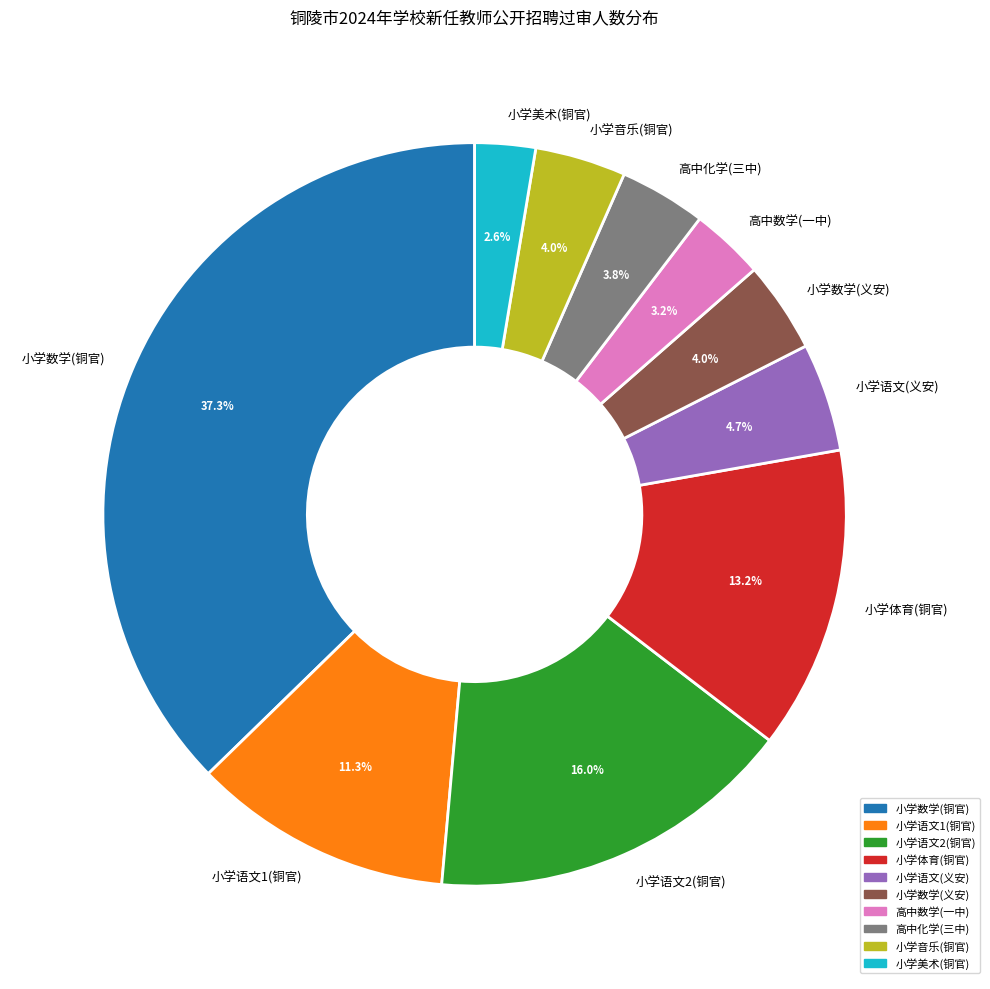

Which slice is the smallest?

小学美术(铜官)